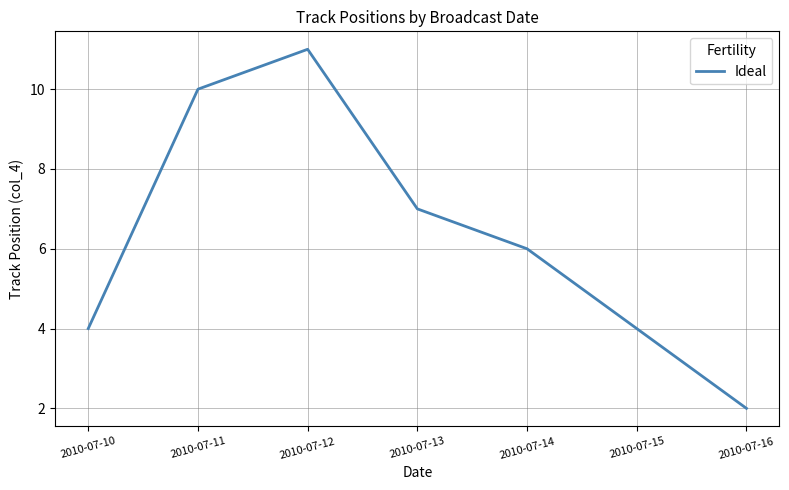

Reading left to right, transcribe all the data shown in this chart.

4	10	11	7	6	4	2